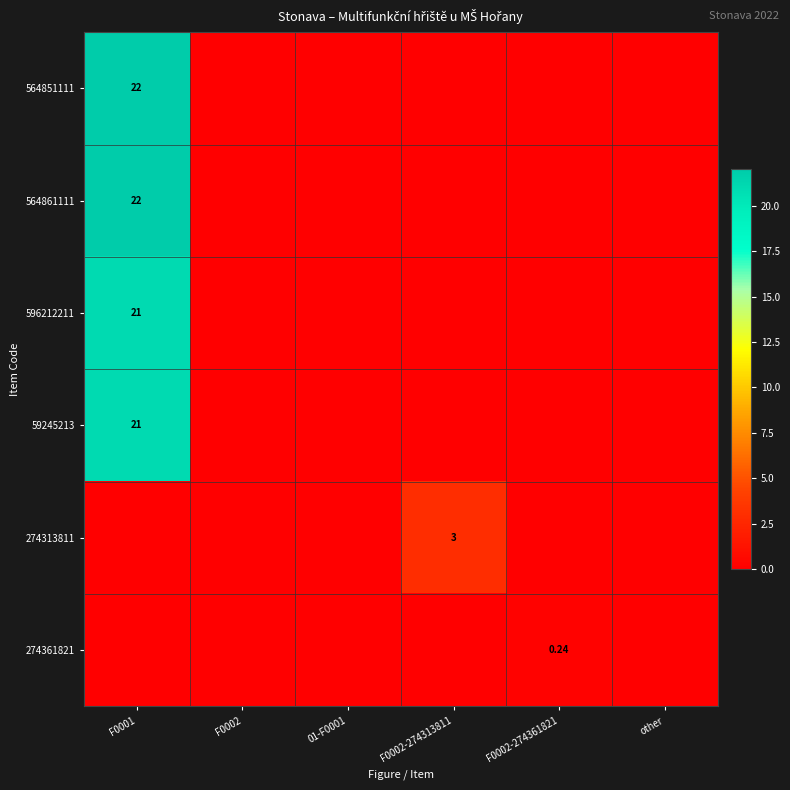

Count the number of data series in this chart.

6